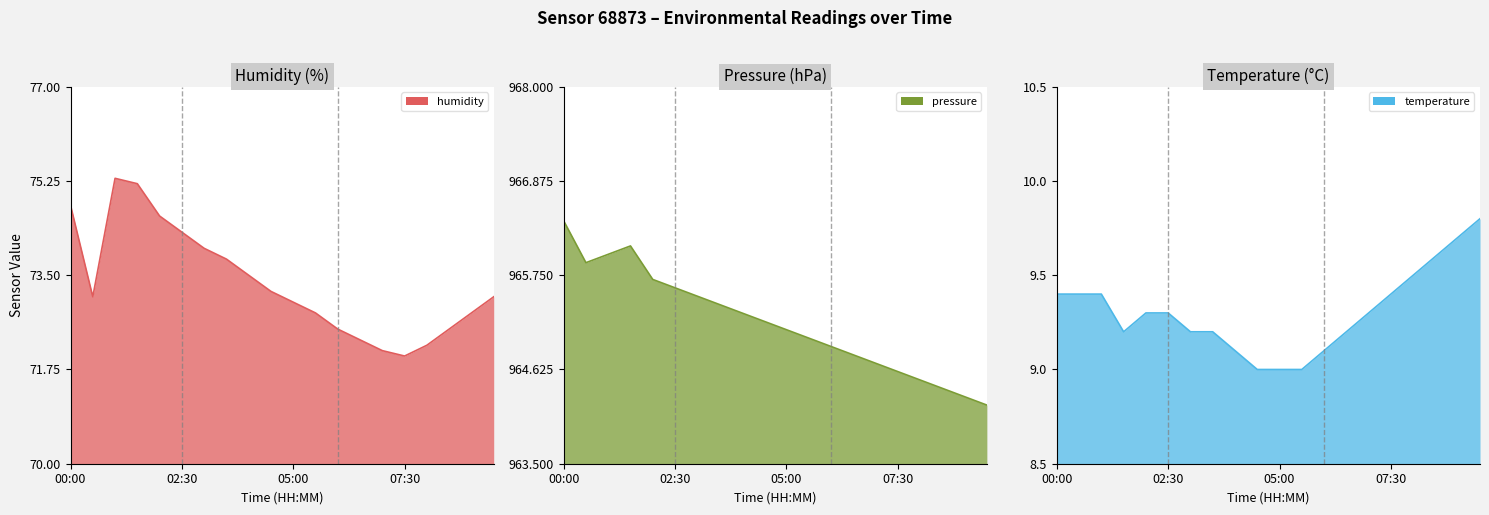

At which label does humidity reach its minimum?

07:30